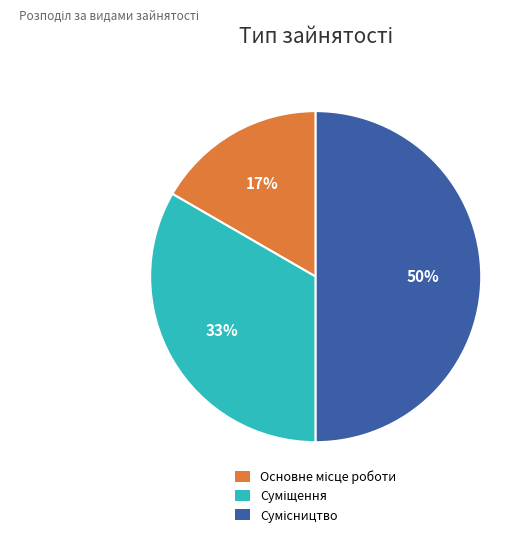

To the nearest percent, what is the difference between the largest and smallest slice percentages?

33%